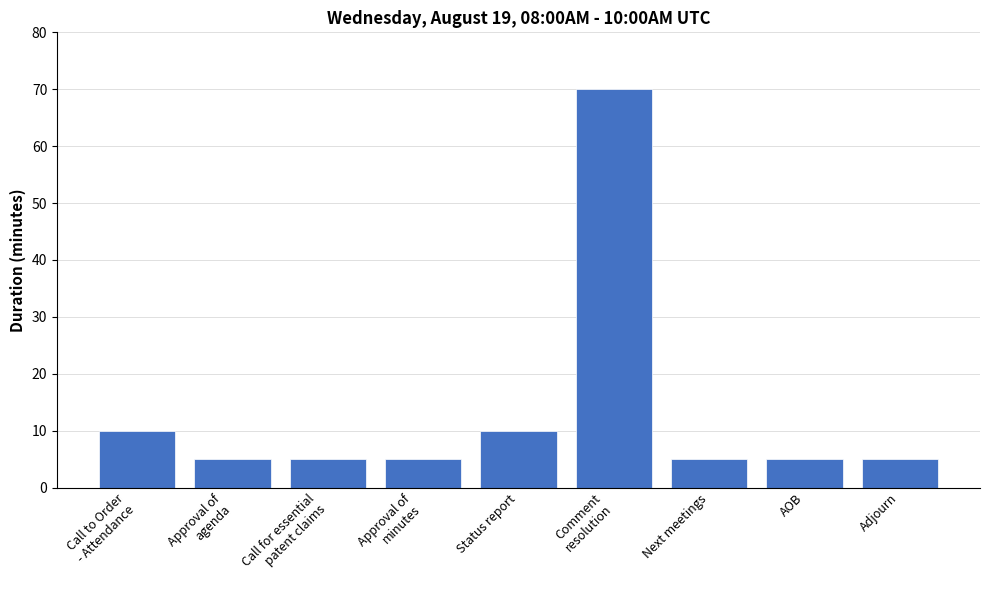

Does the chart contain any negative values?

No